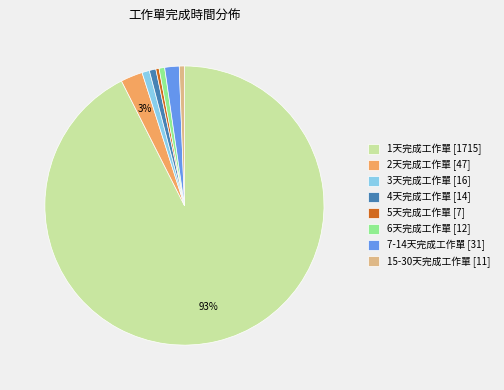

Count the number of slices in the pie.

8